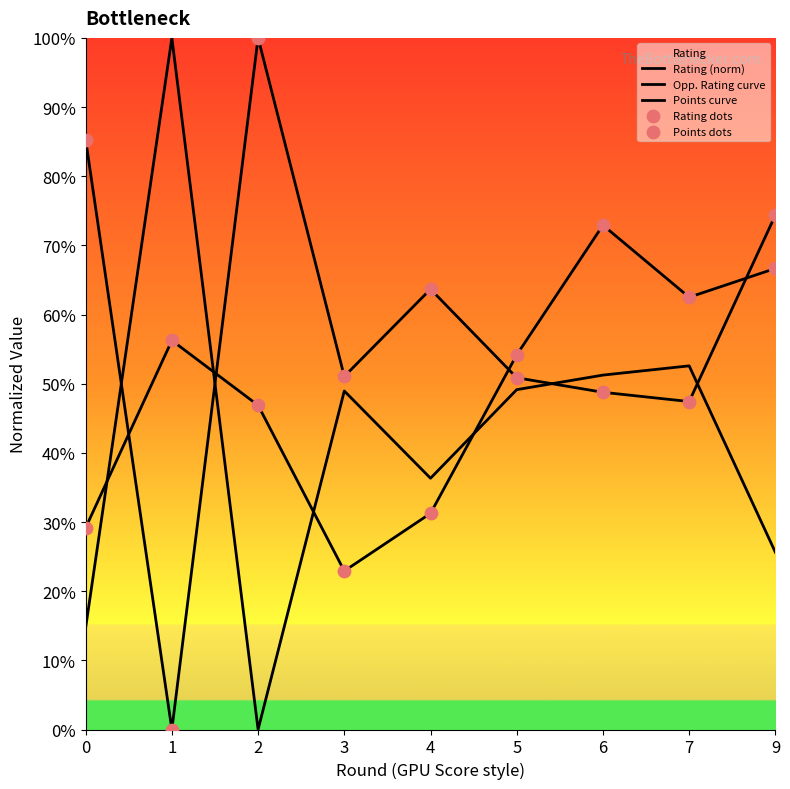

Is the value of Opp. Rating curve at 5 greater than the value of Points curve at 3?

Yes